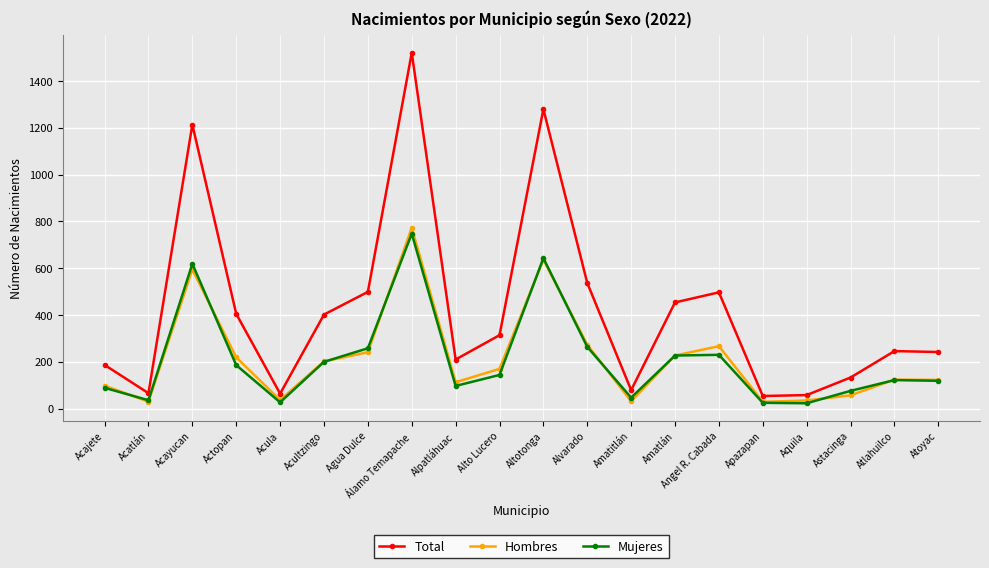

What is the value of the Total point at the 18th from the left?

133